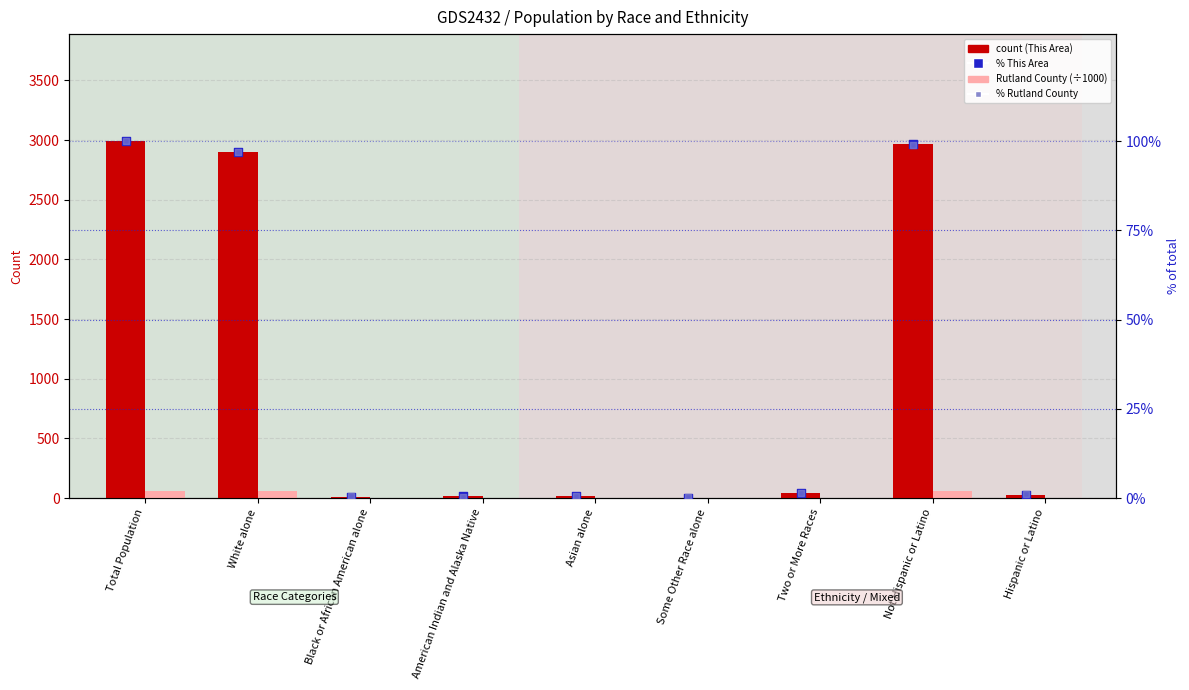

Is the value of Rutland County % of total at Asian alone greater than the value of This Area count at Asian alone?

No